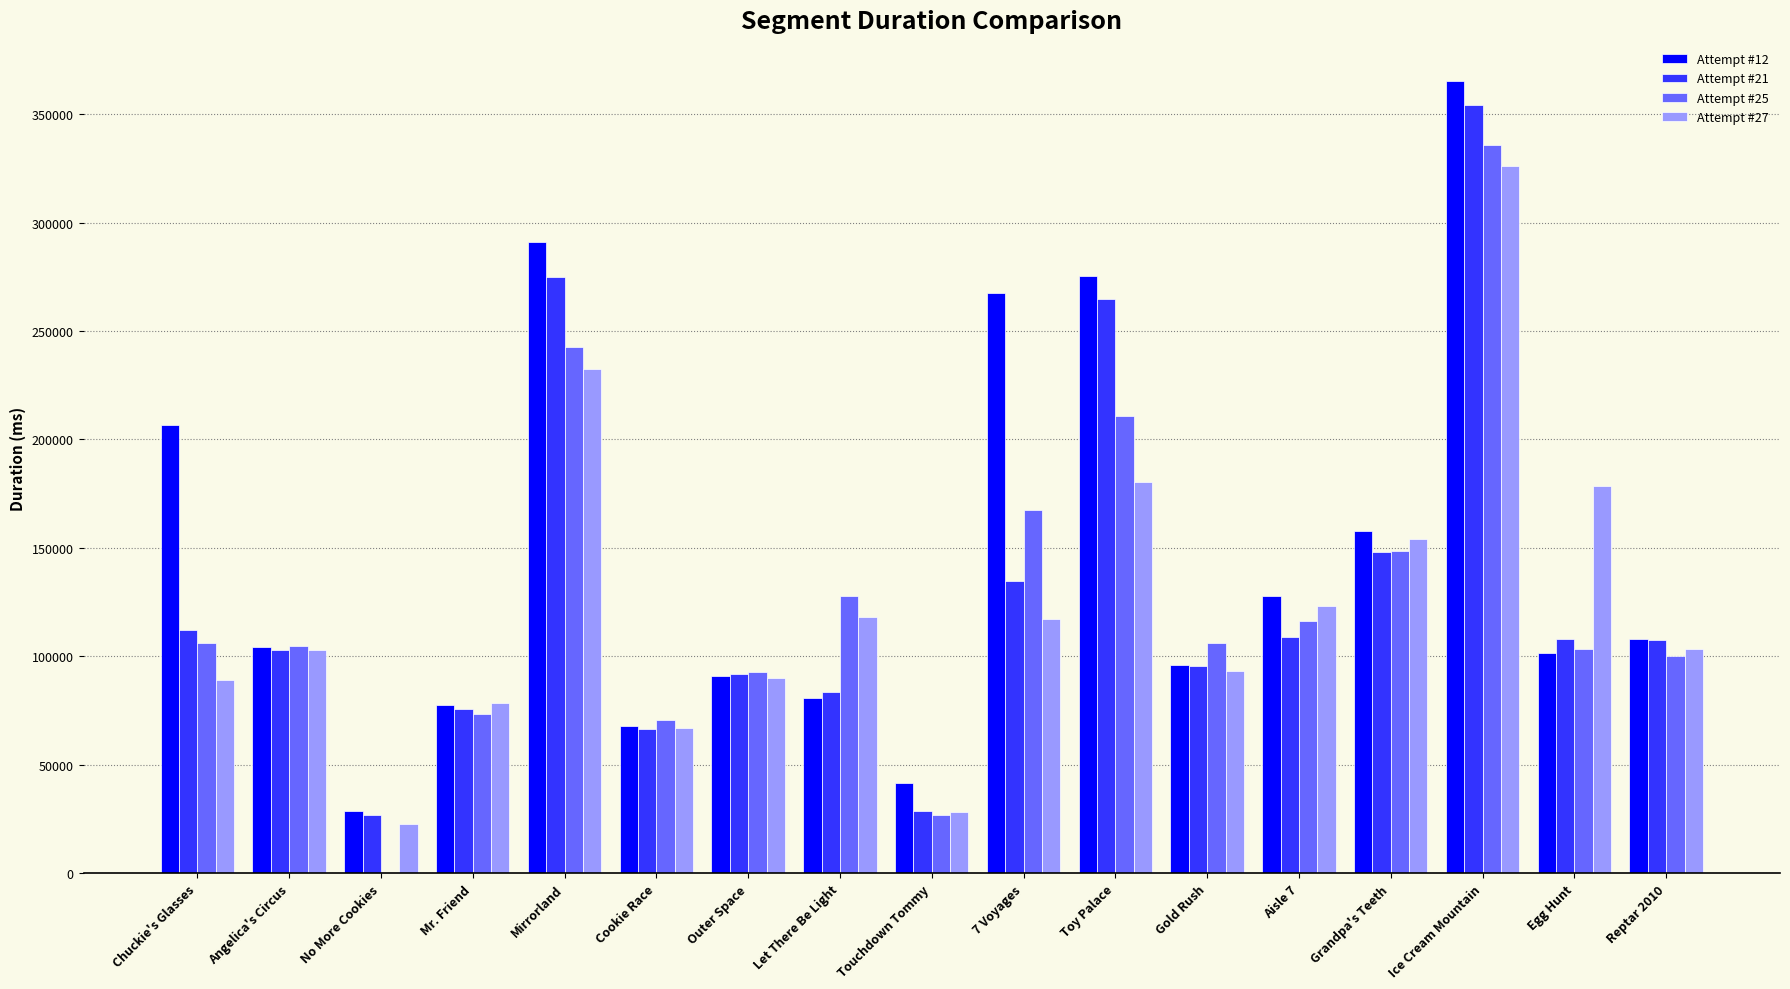

How many groups of bars are there?

17